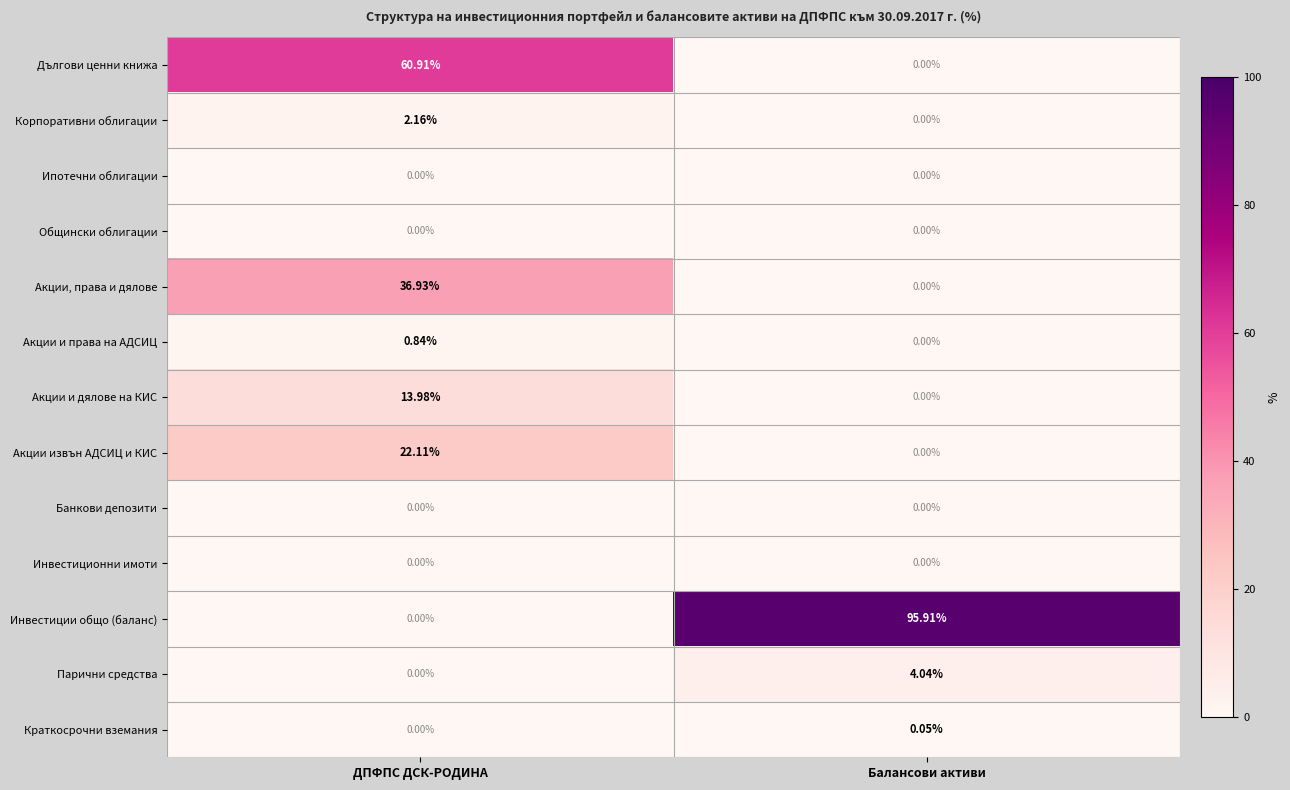

Which series has the largest total across all categories?

Инвестиции общо (баланс)